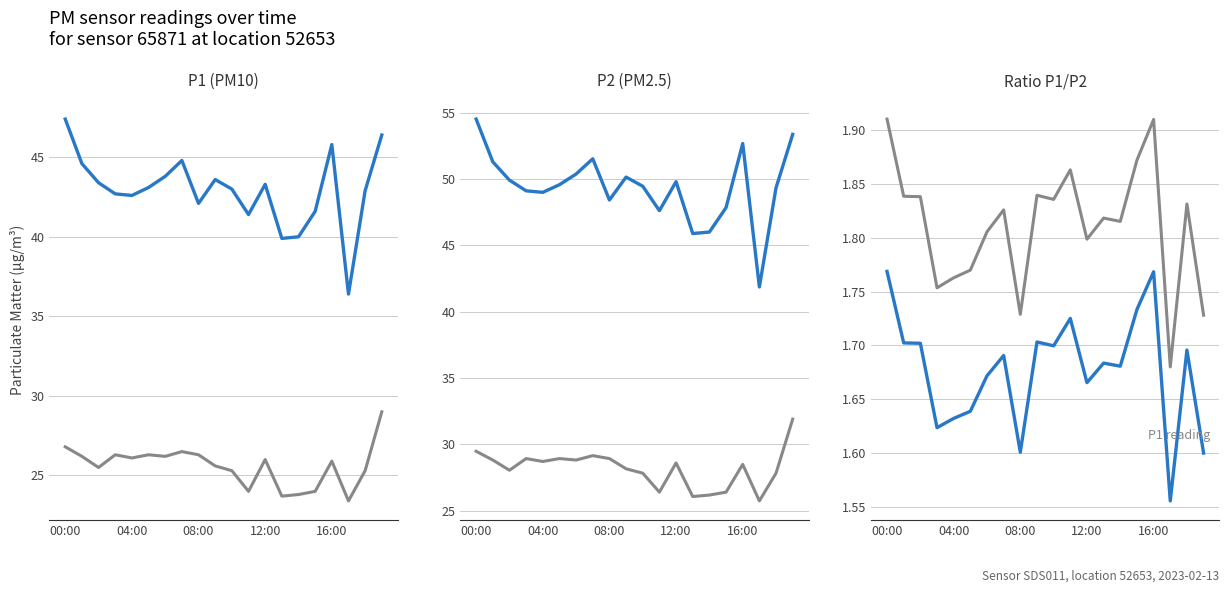

Does the chart have visible grid lines?

Yes